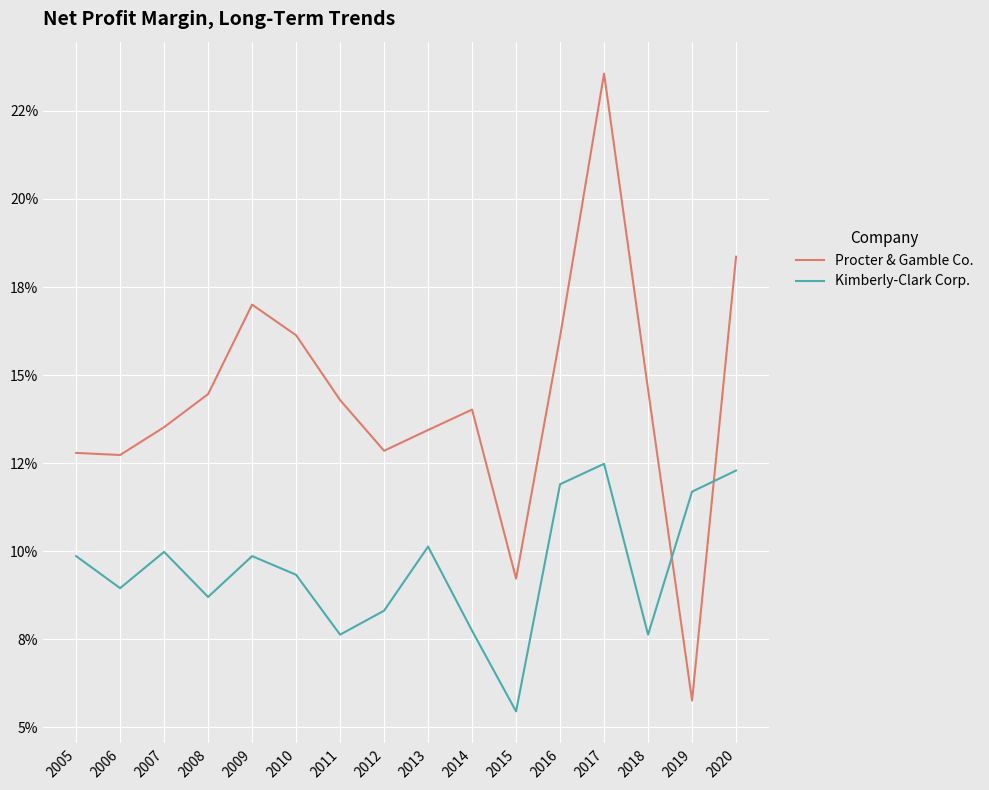

The Procter & Gamble Co. series shows 0.1 at 2007. True or false?

True